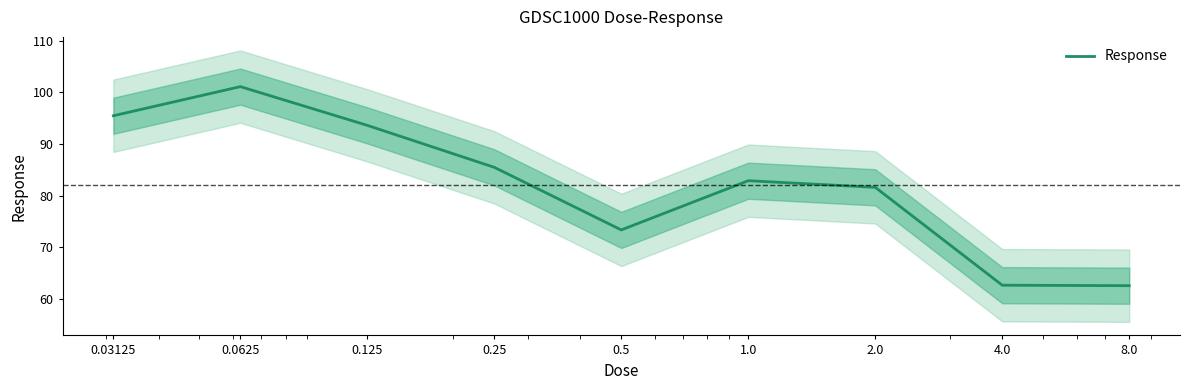

What is the change in value from 0.125 to 0.25?

-8.1